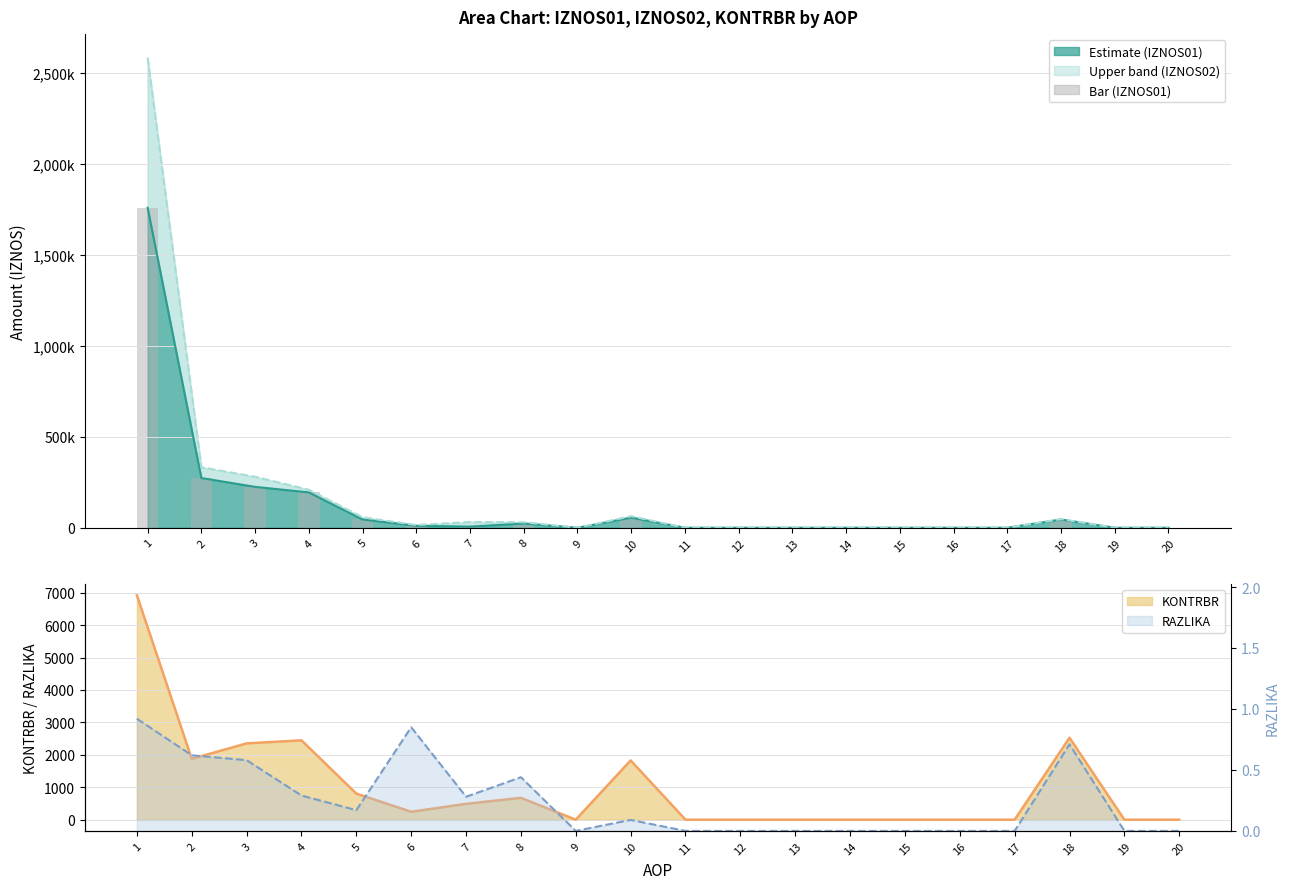

Is it true that the value at 2 is 143641.3?

False